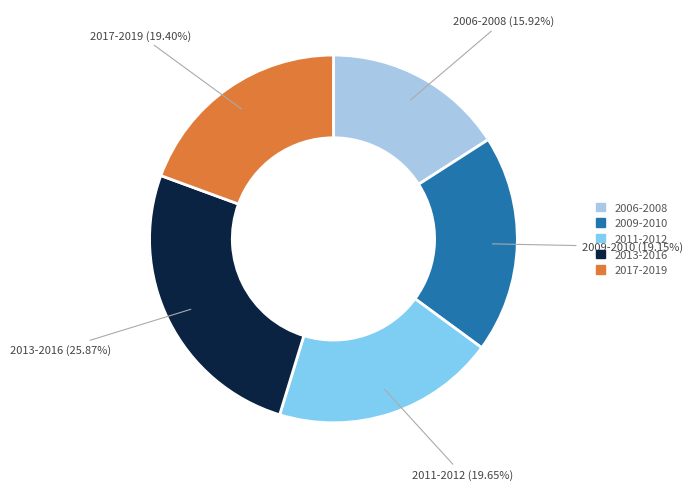

What is the smallest slice in the pie chart?

2006